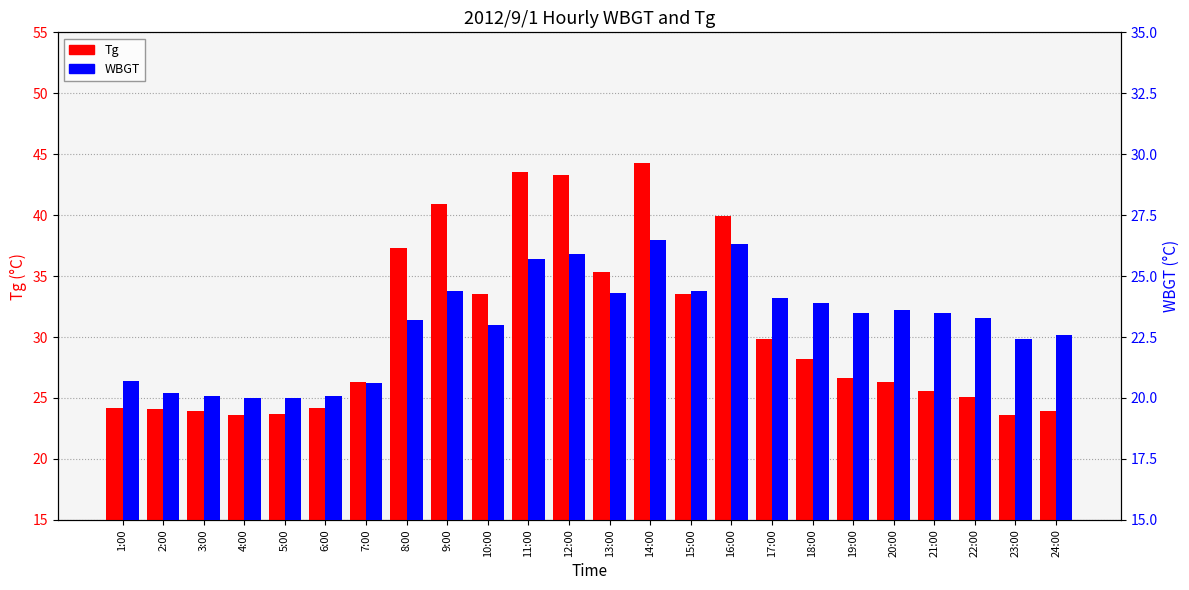

What is the highest value of the Tg series?

44.3